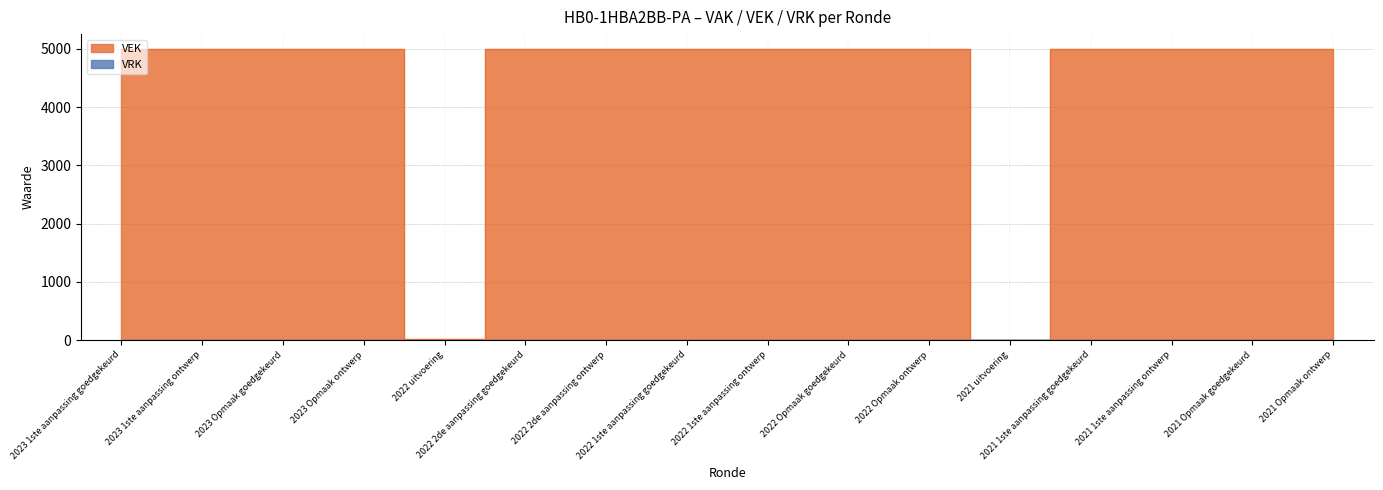

How many data points does each series have?

16